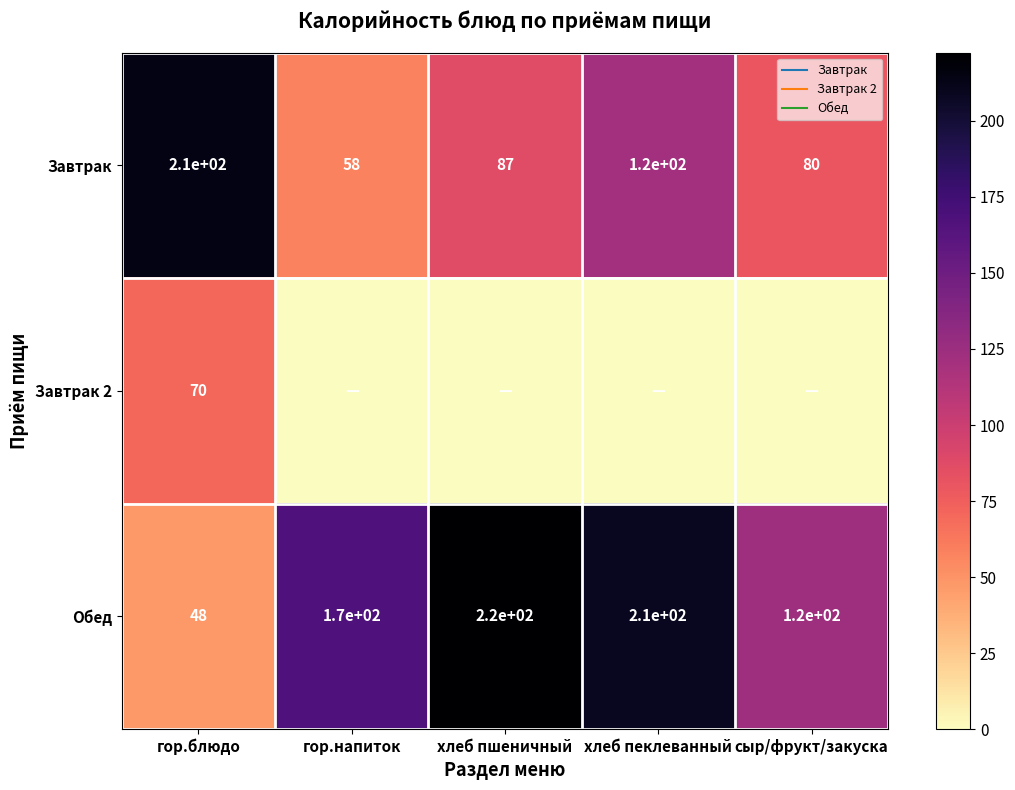

Is the value of Завтрак 2 at гор.блюдо greater than the value of Обед at сыр/фрукт/закуска?

No